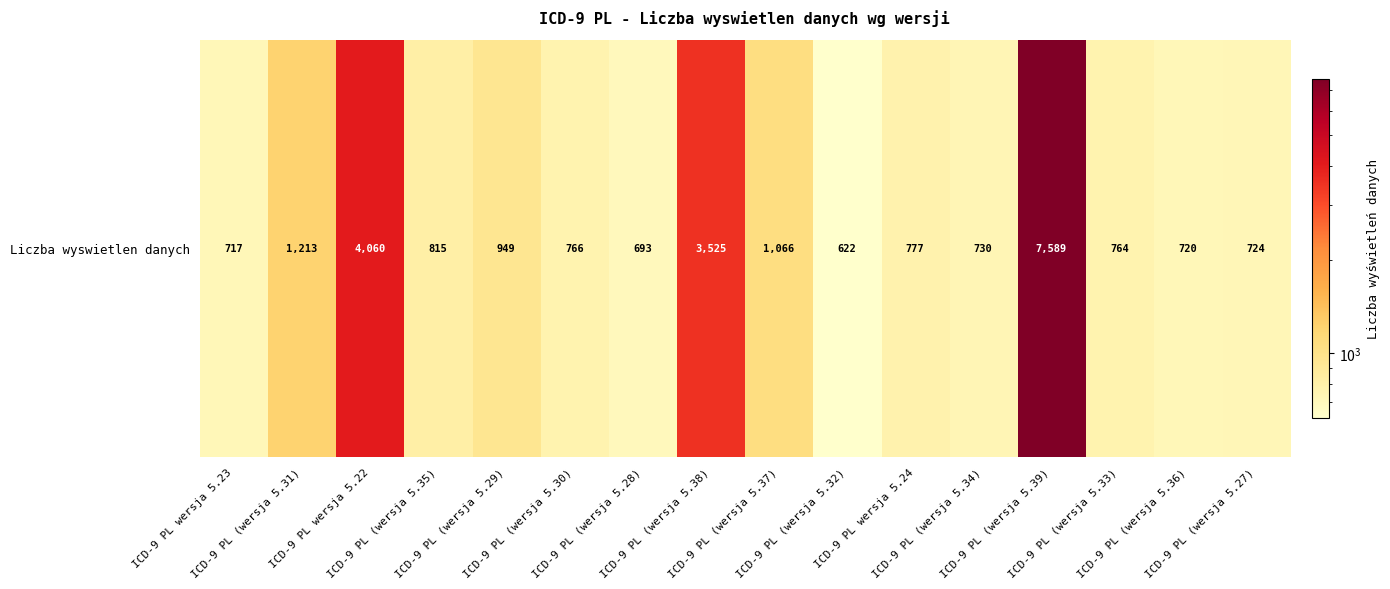

Read the value at ICD-9 PL (wersja 5.29), to the nearest 50.

950